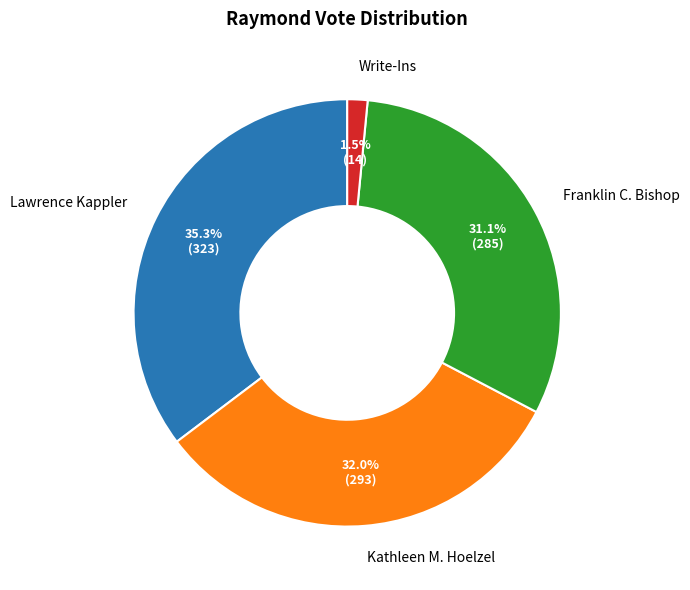

Is there a majority slice in this chart?

No